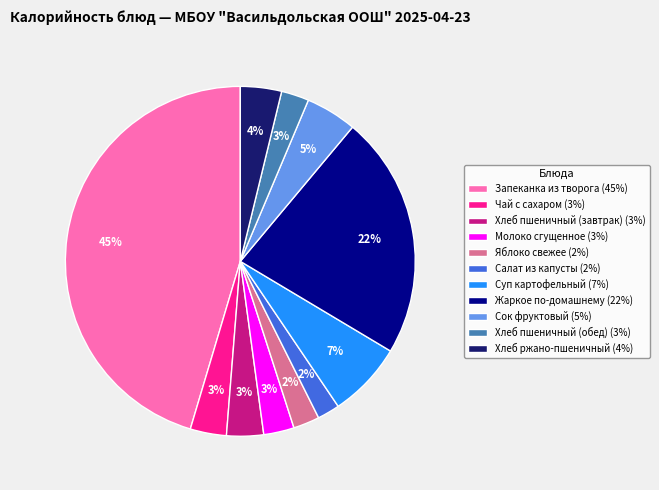

Which has a higher value, Сок фруктовый (5%) or Хлеб ржано-пшеничный (4%)?

Сок фруктовый (5%)